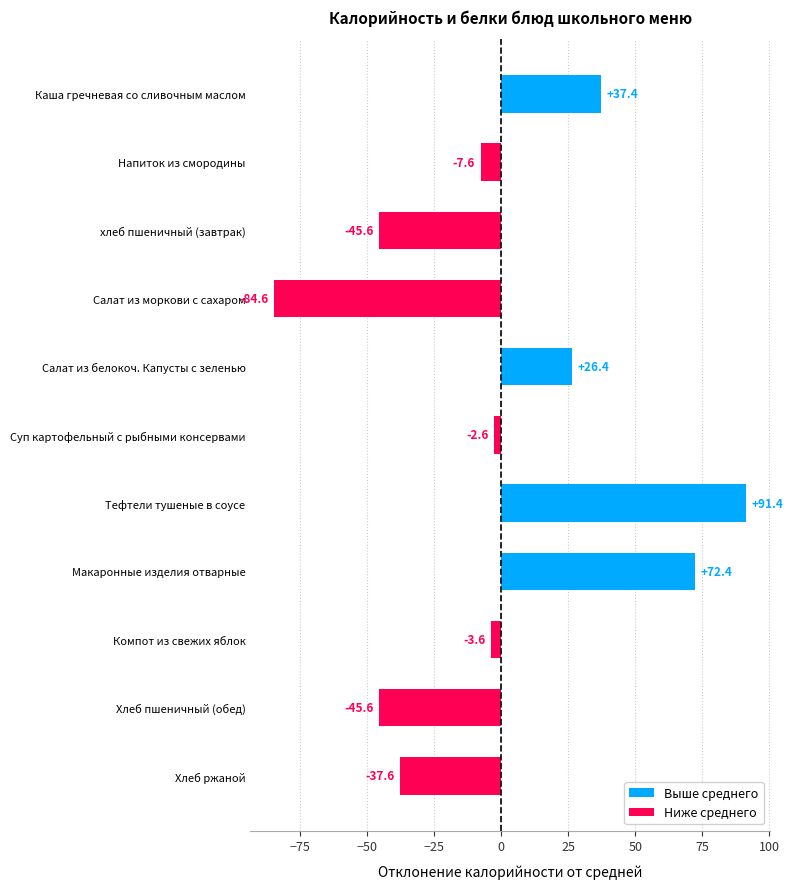

What is the label of the 11th bar from the top?

Хлеб ржаной